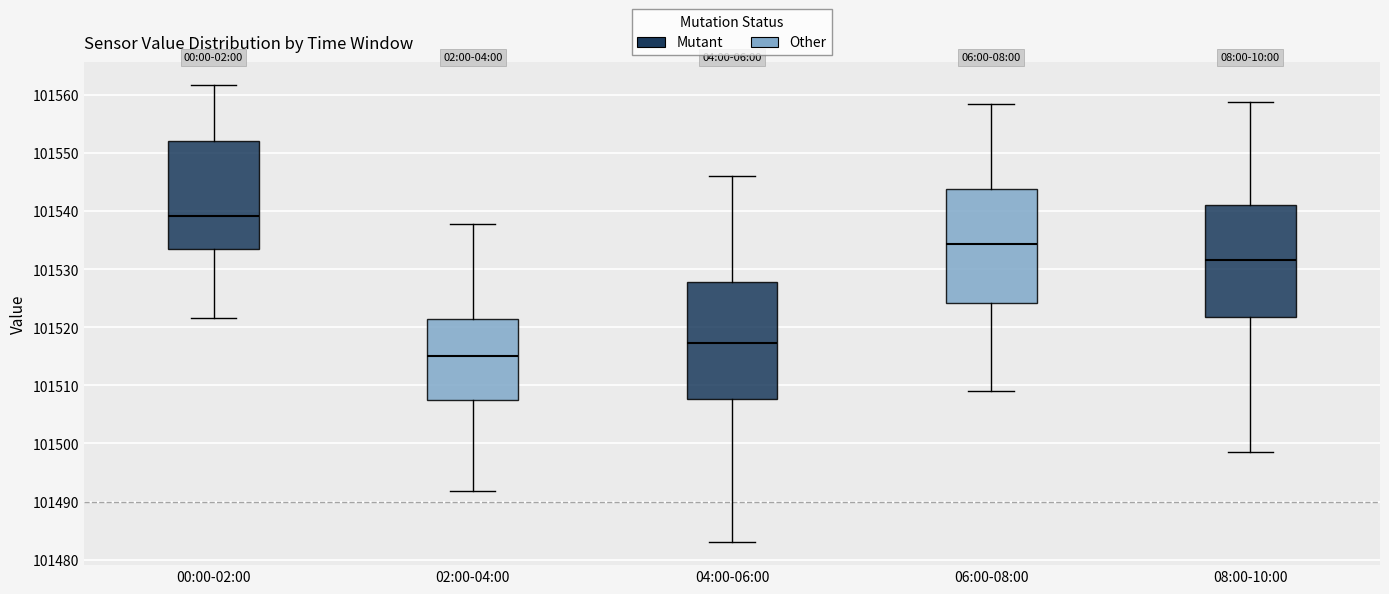

Where is the lower edge of the box for 00:00-02:00 on the y-axis? The values are not printed on the chart, so give them approximately, as read against the axis.

101533